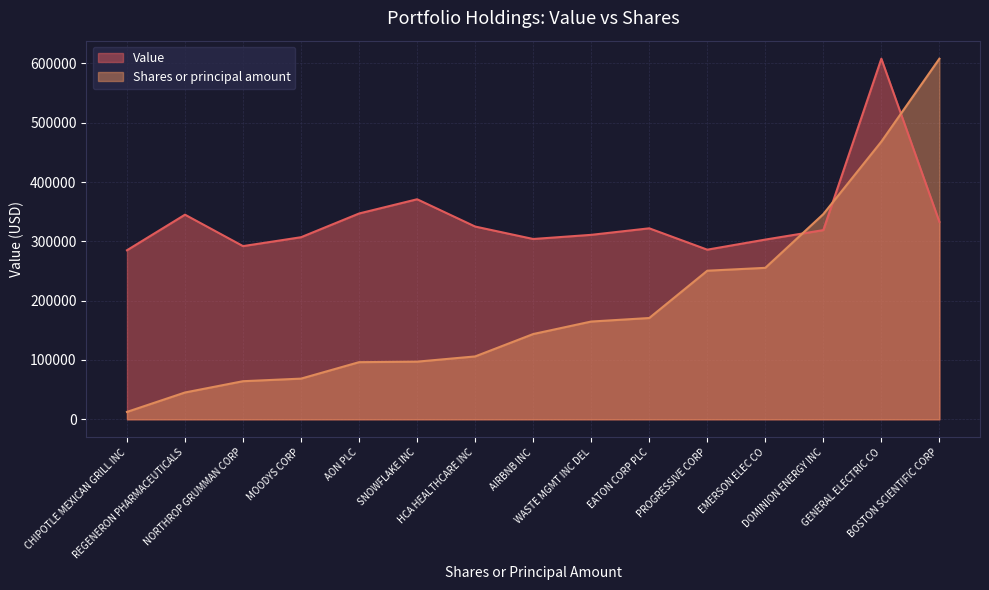

What is the highest value of the Shares or principal amount series?

608000.0